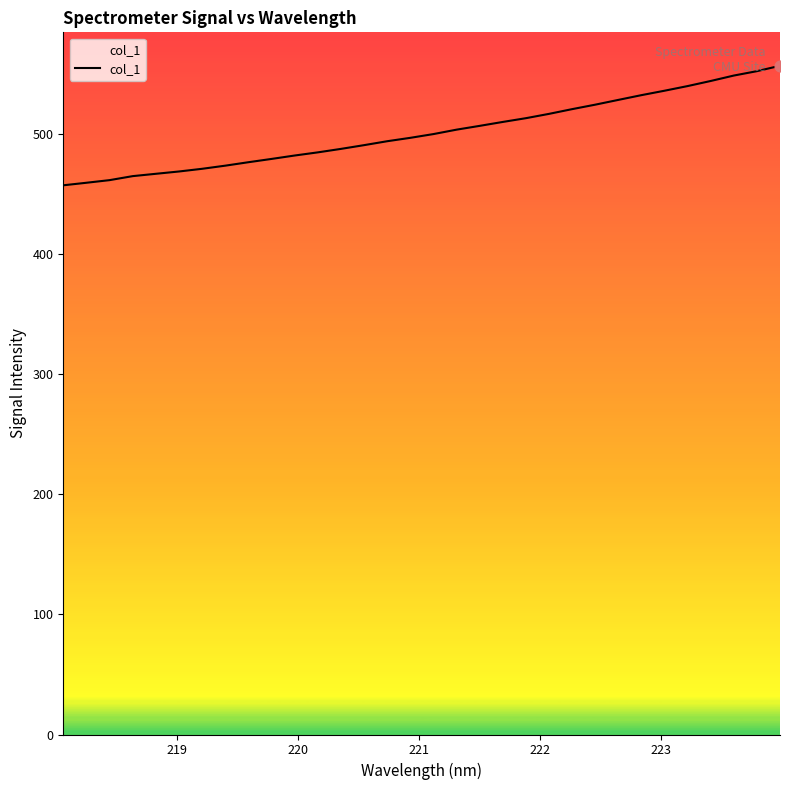

What is the maximum value shown in the chart?

556.6